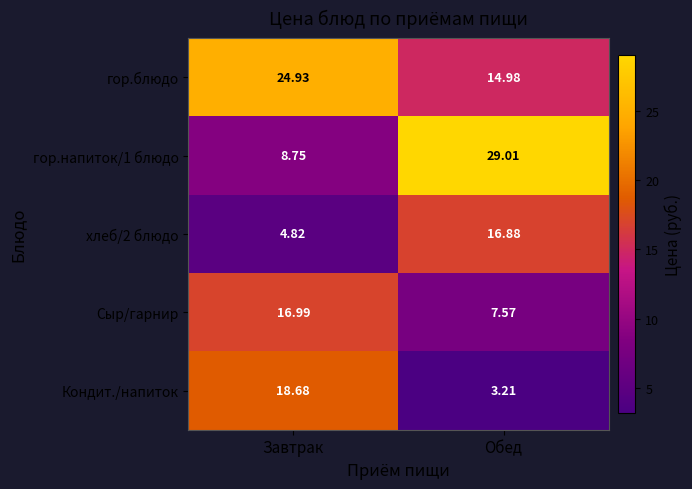

What is the spread (max minus min) of values at Обед?

25.8